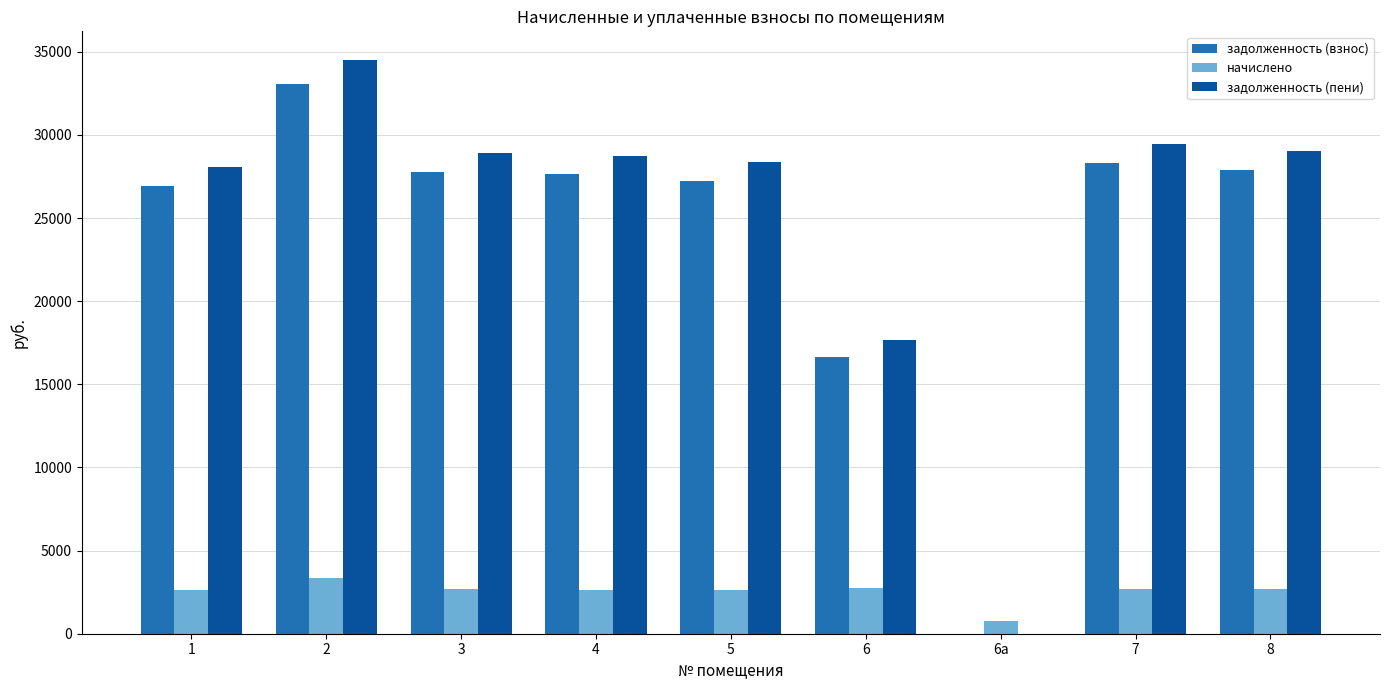

What is the sum of the задолженность (взнос) values at 6а and 7?

28305.1